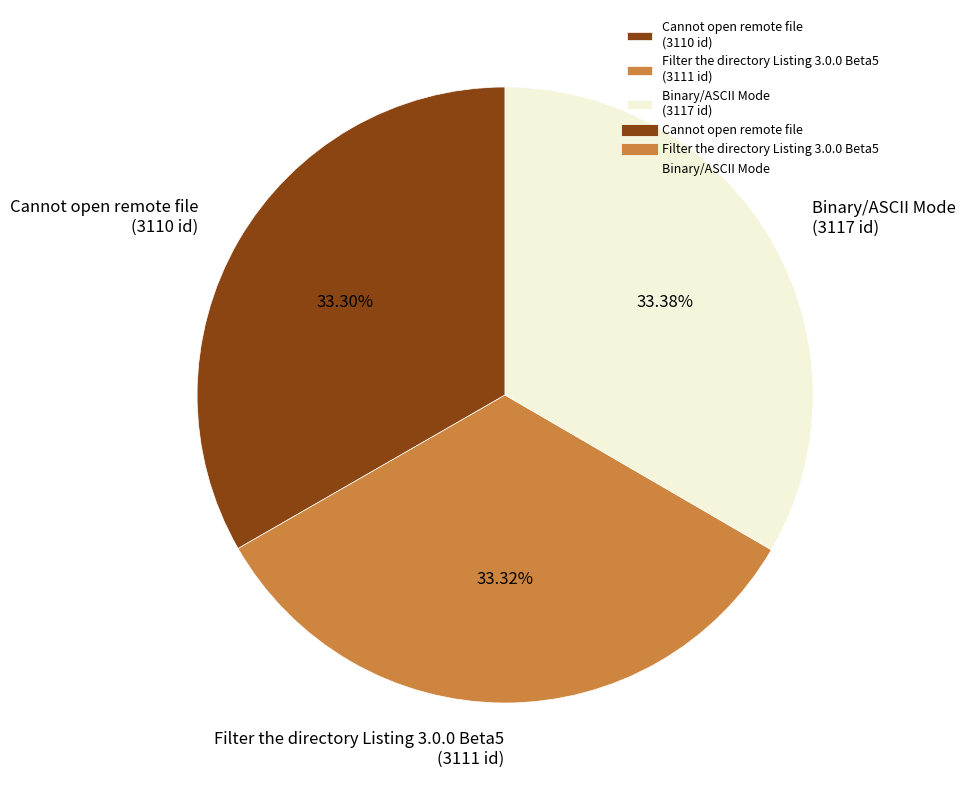

Does Filter the directory Listing 3.0.0 Beta5 account for over 50% of the chart?

No